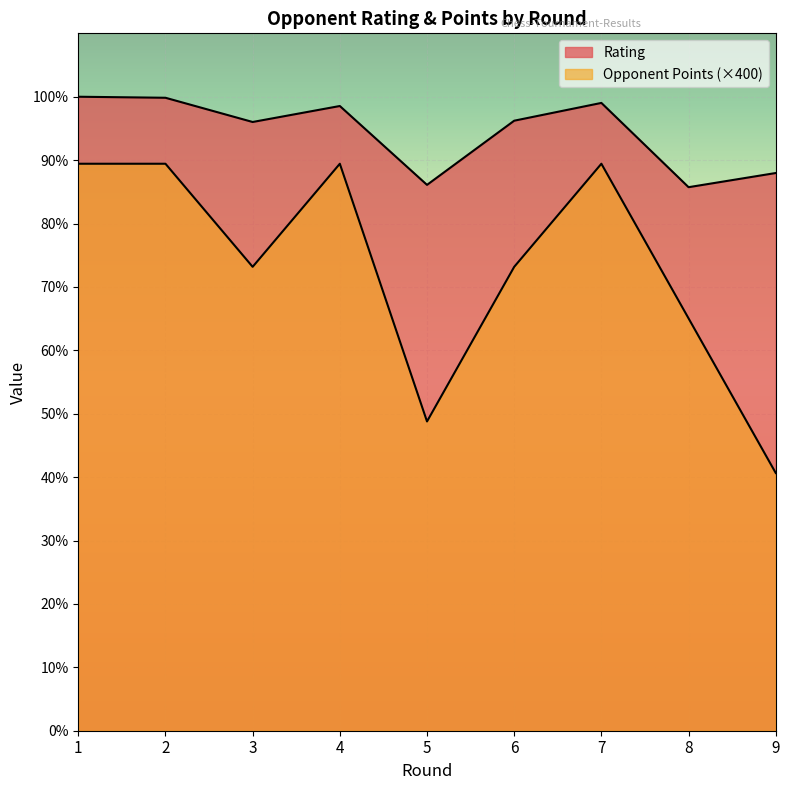

What is the difference between the maximum and minimum values in the Opponent Points series?

1200